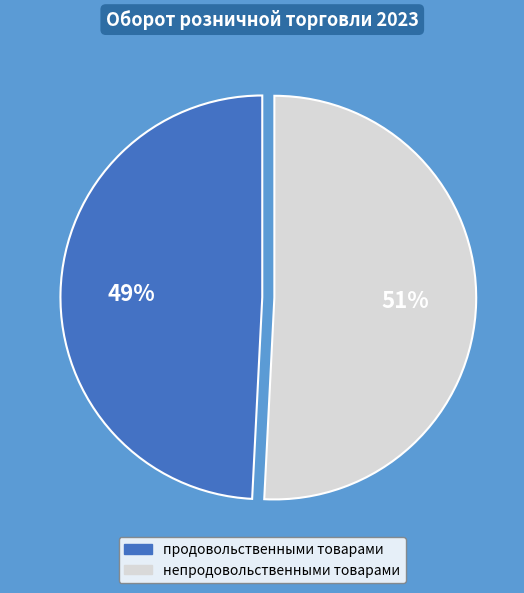

How many slices are in this pie chart?

2